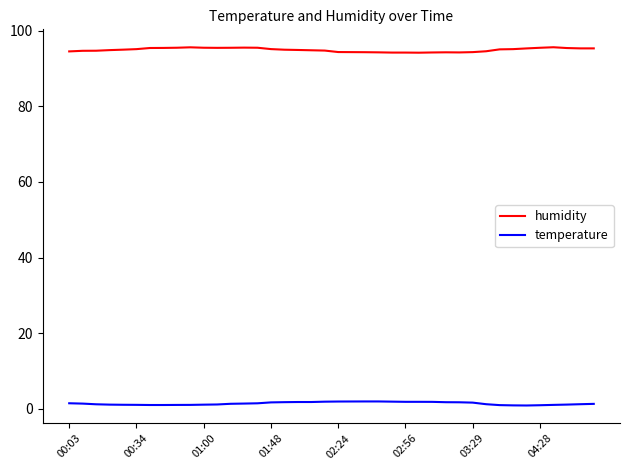

What is the maximum value shown in the chart?

95.6